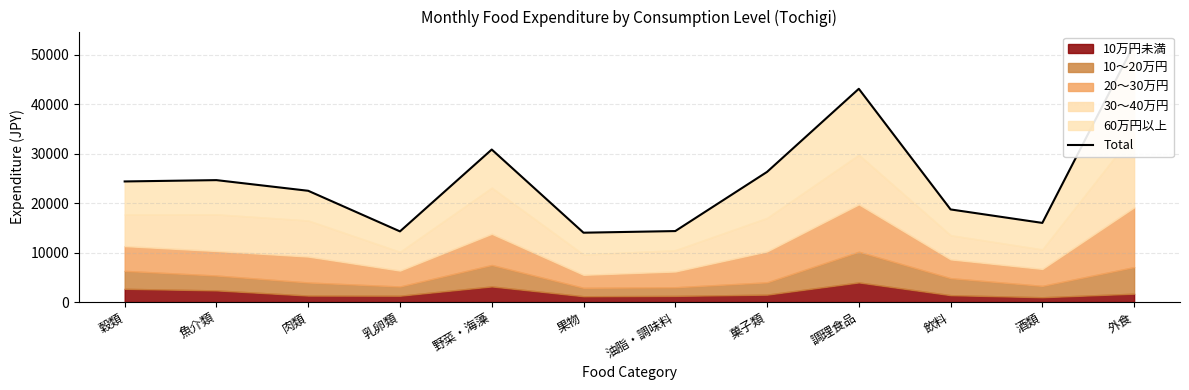

At which label does the data first exceed 24406?

魚介類